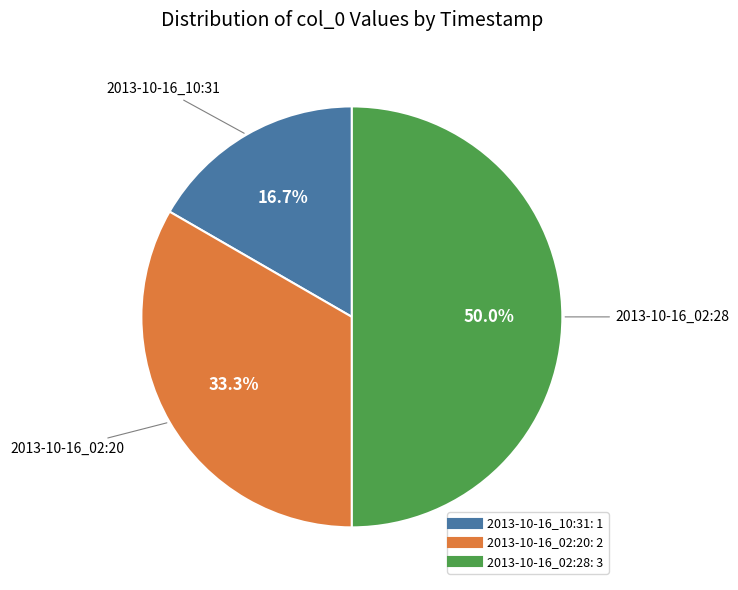

To the nearest percent, what is the difference between the 2013-10-16_02:20 and 2013-10-16_02:28 slice percentages?

17%